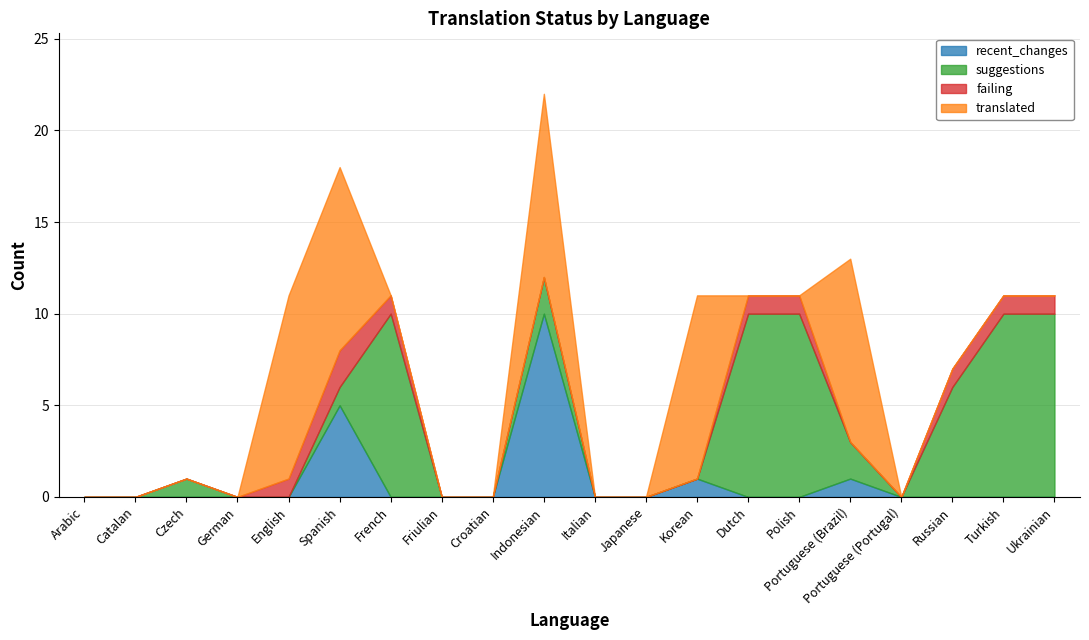

How many interior local peaks does the recent_changes series have?

4